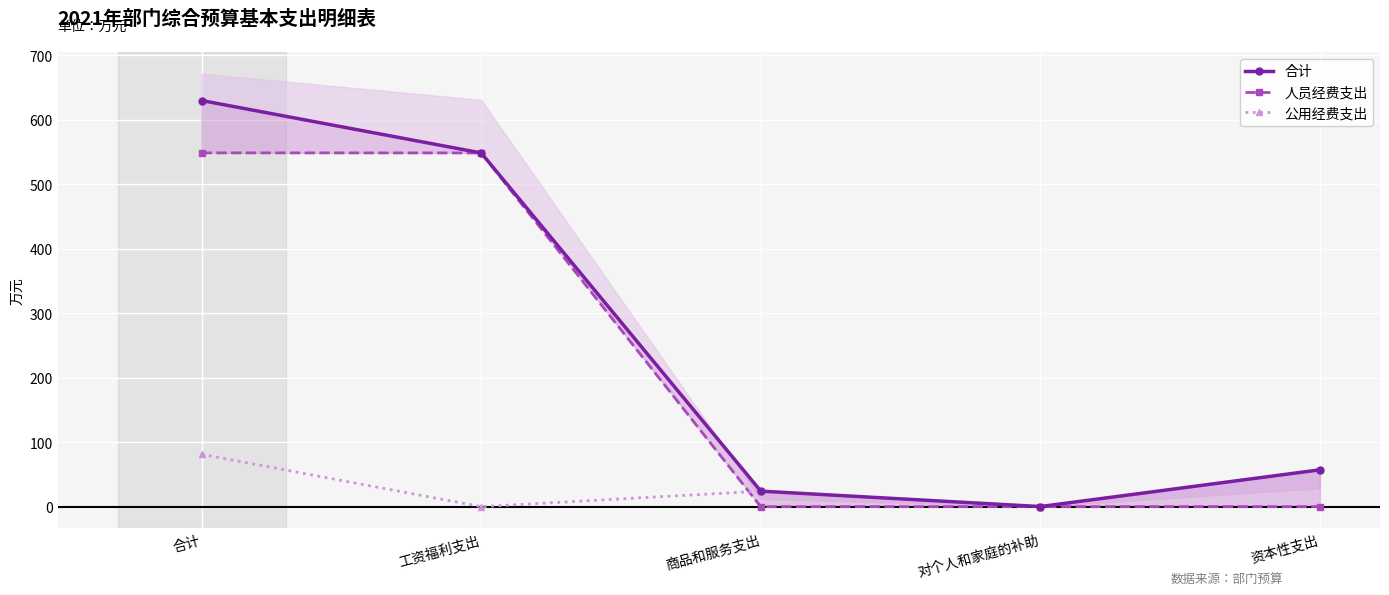

Reading right to left, extract all data points from this chart.

合计: 57.1	0.1	24.1	548.8	630.1
人员经费支出: 0.0	0.1	0.0	548.8	549.0
公用经费支出: 57.1	0.0	24.1	0.0	81.2